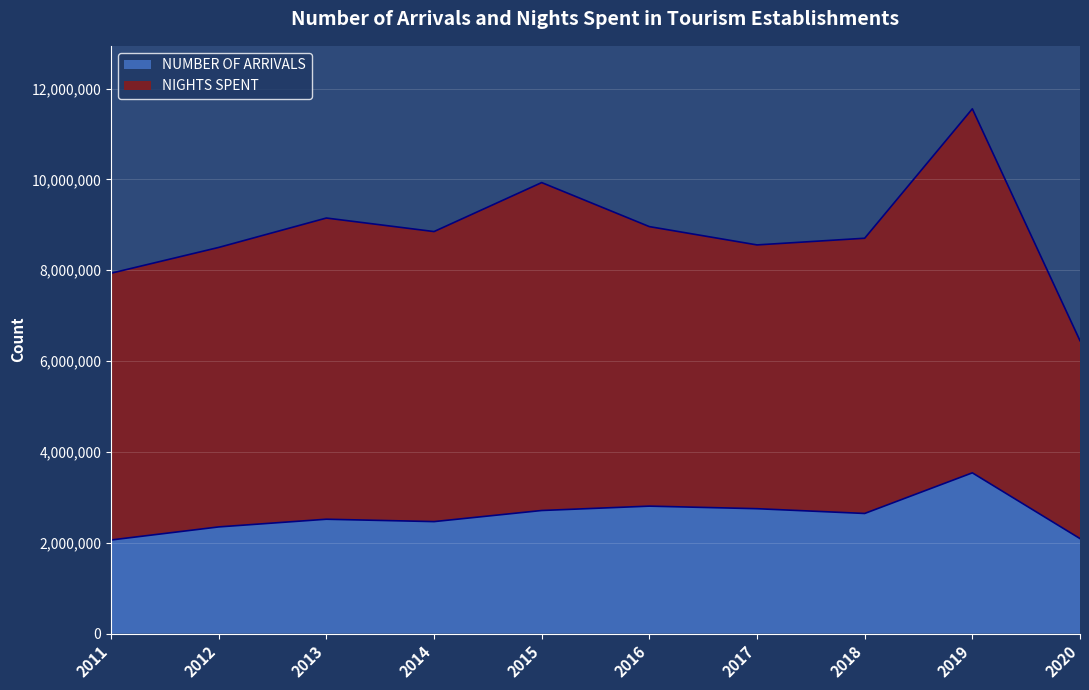

Does the chart display data point markers on the line(s)?

No